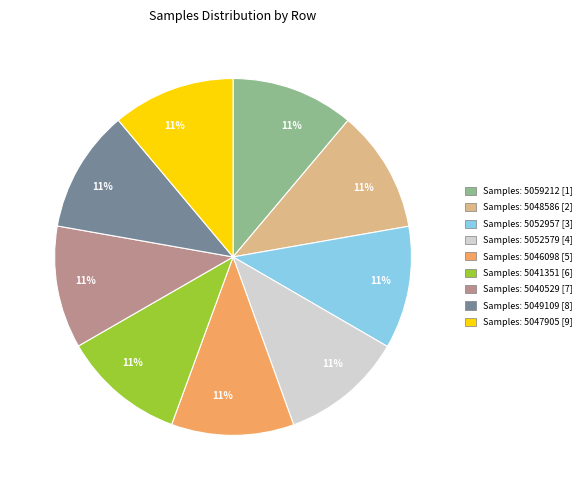

To the nearest percent, what is the average slice percentage?

11%